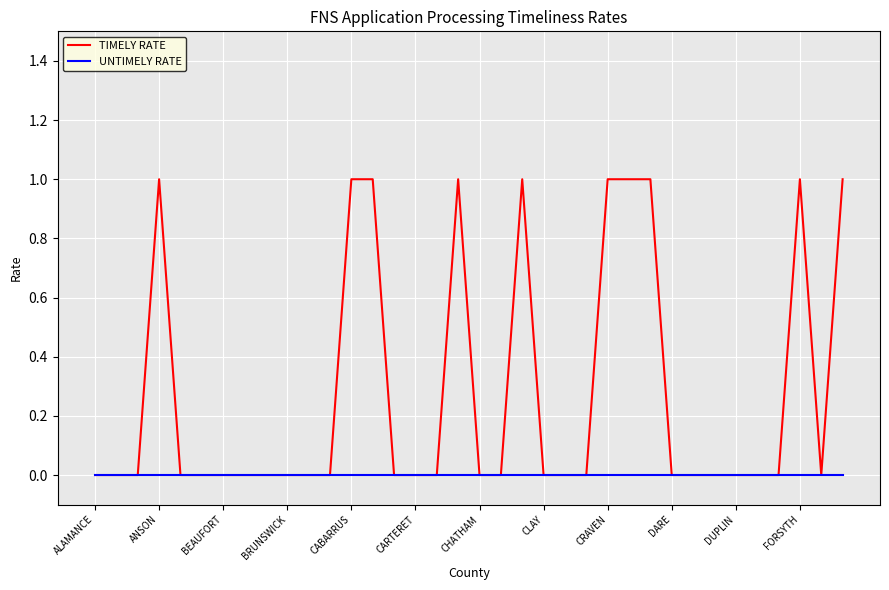

Which series has the largest range (max minus min)?

TIMELY RATE